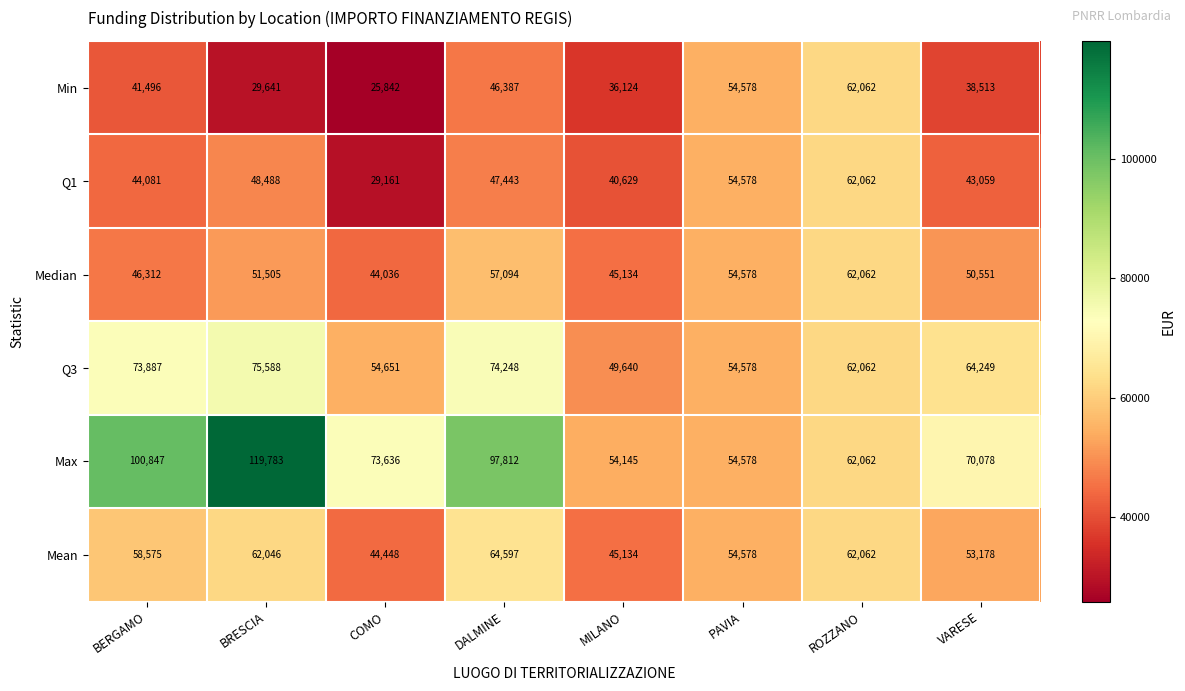

What is the difference between the Max values at DALMINE and ROZZANO?

35750